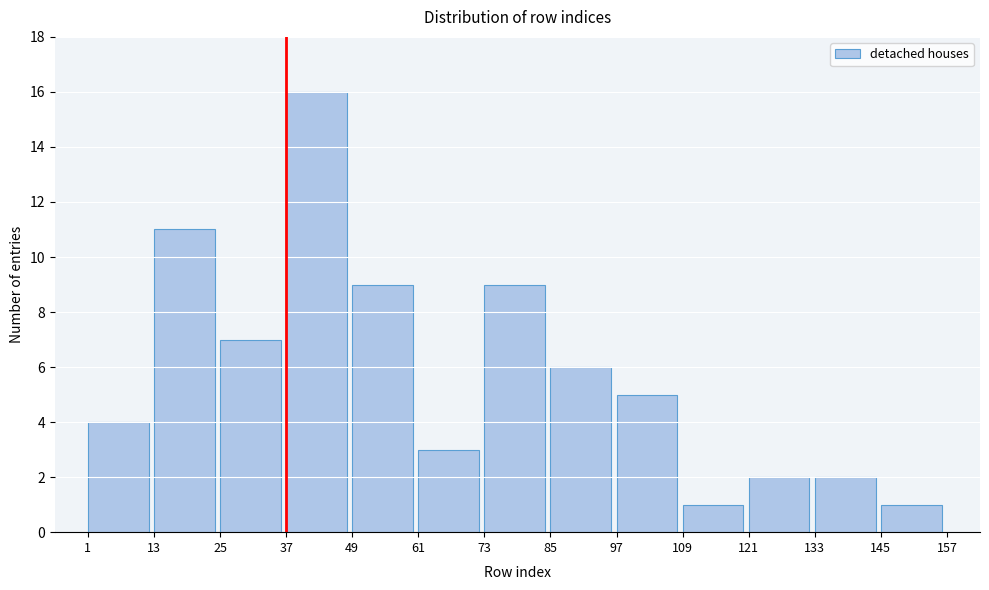

Reading right to left, what are all the values shown in this chart?

1	2	2	1	5	6	9	3	9	16	7	11	4